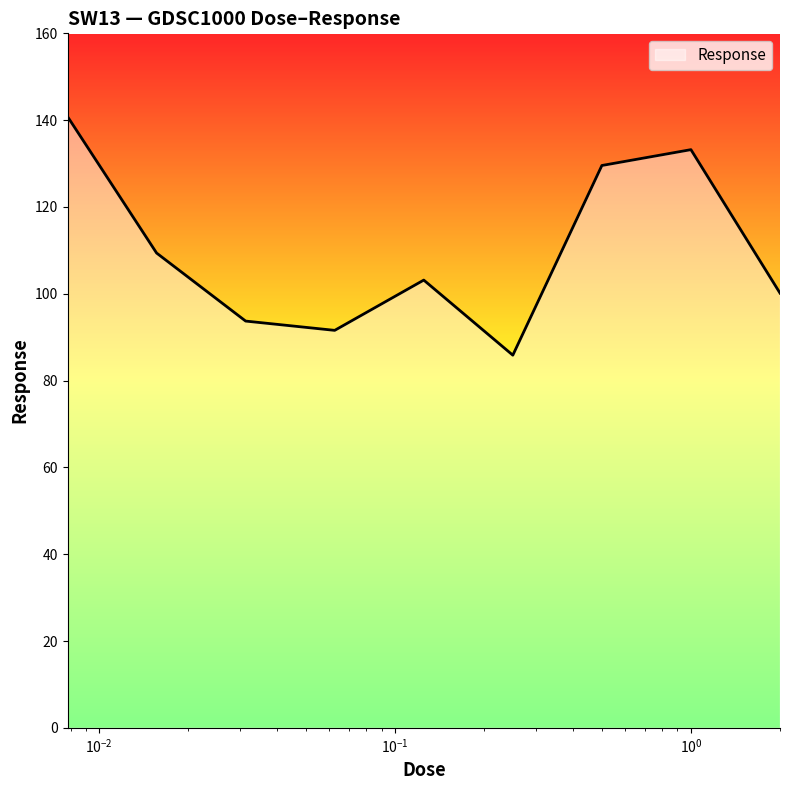

Count the number of data series in this chart.

1